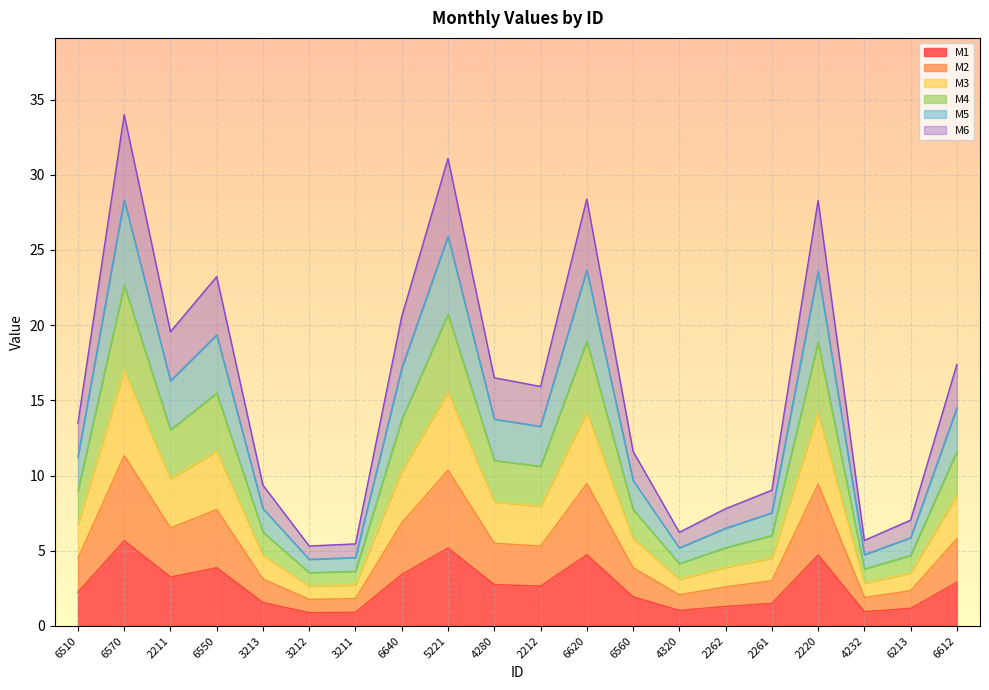

True or false: M2 has more than 0 interior local peaks.

True